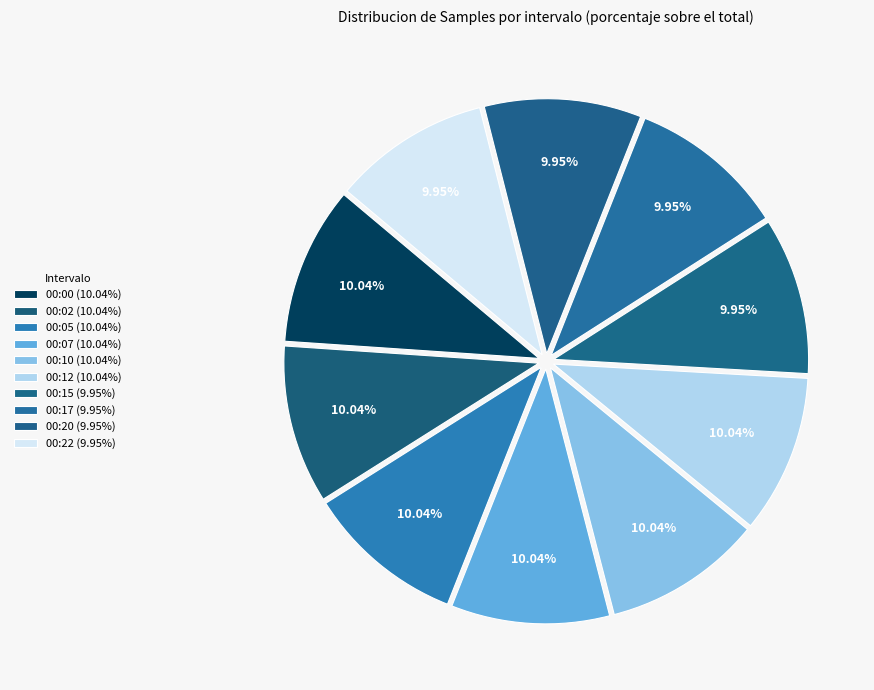

How many slices are in this pie chart?

10